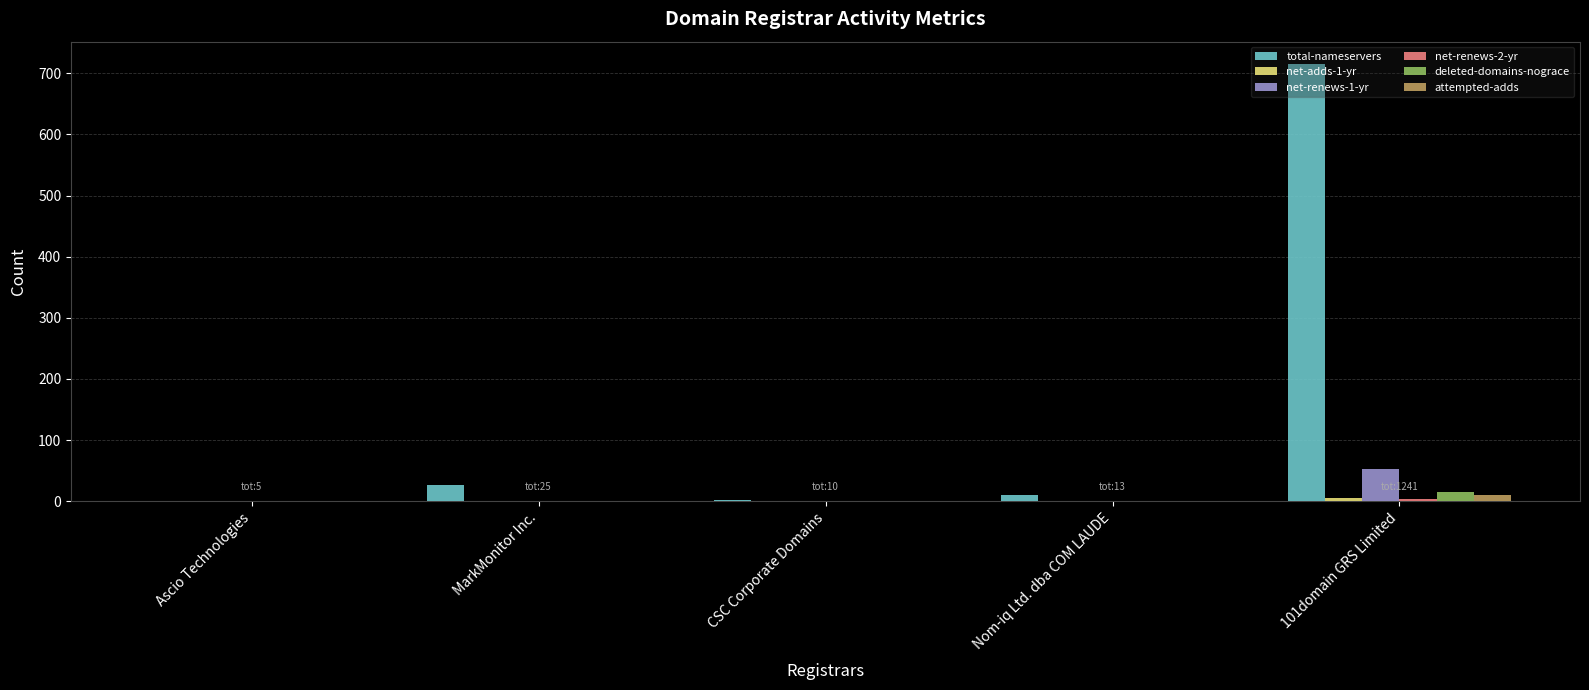

At which category is the sum across all series the highest?

101domain GRS Limited